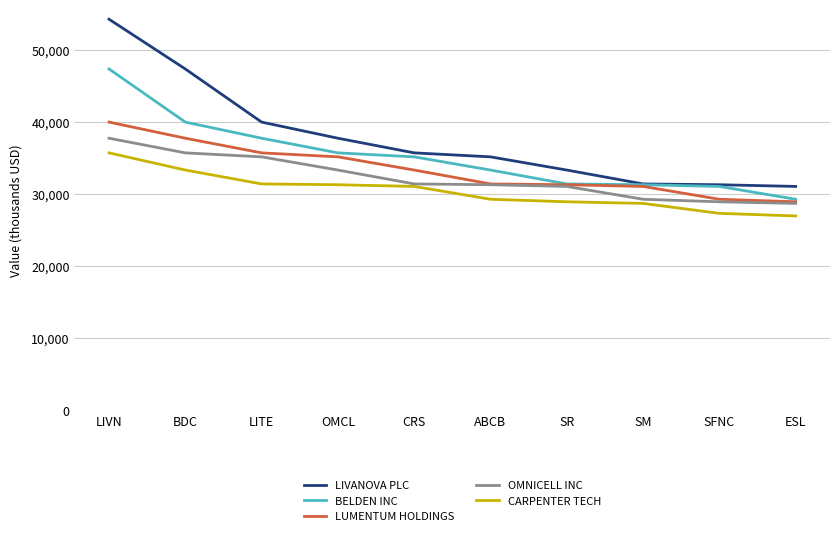

What are all the series names shown in the legend?

LIVANOVA PLC, BELDEN INC, LUMENTUM HOLDINGS, OMNICELL INC, CARPENTER TECH